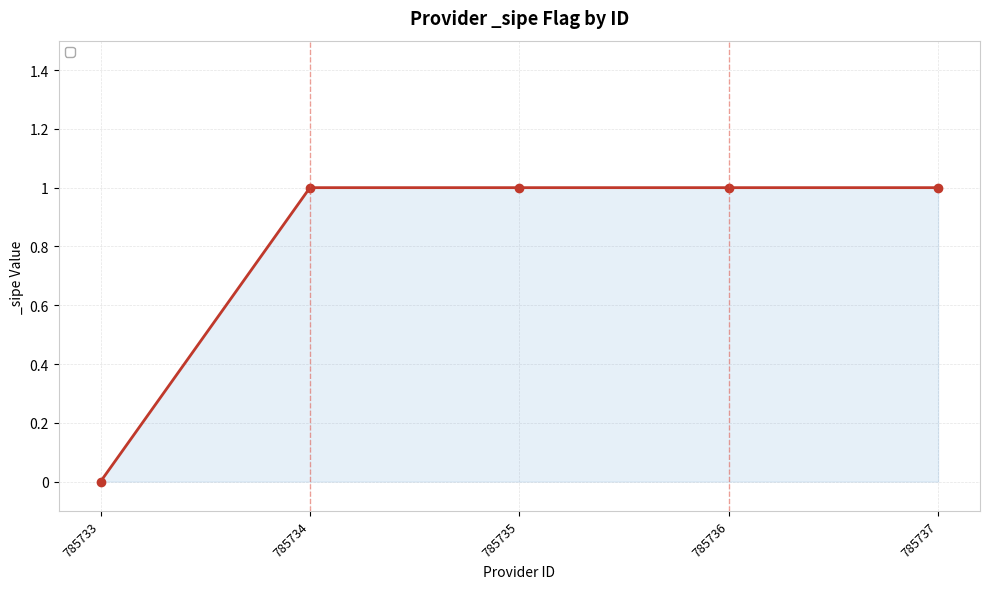

What is the change in value from 785733 to 785735?

+1